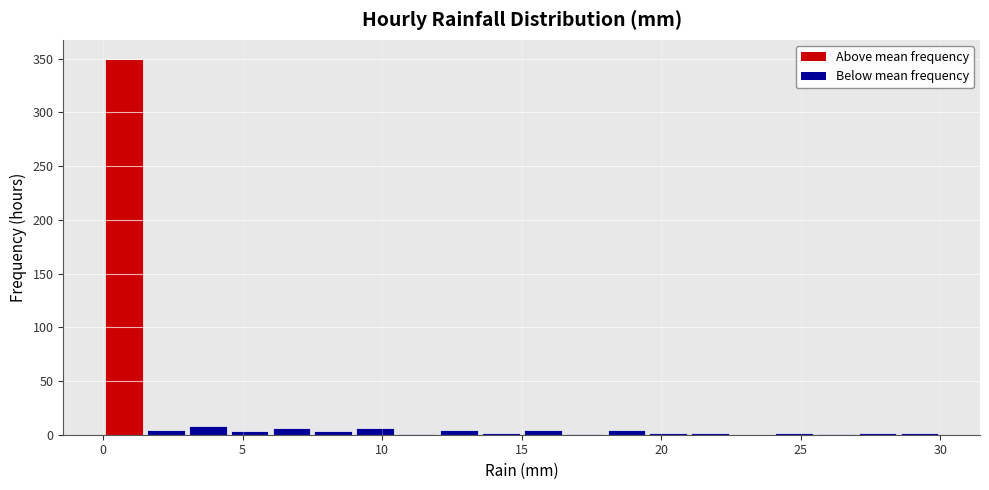

Read against the x-axis, roughly where is the centre of the tallest bar?

1.0